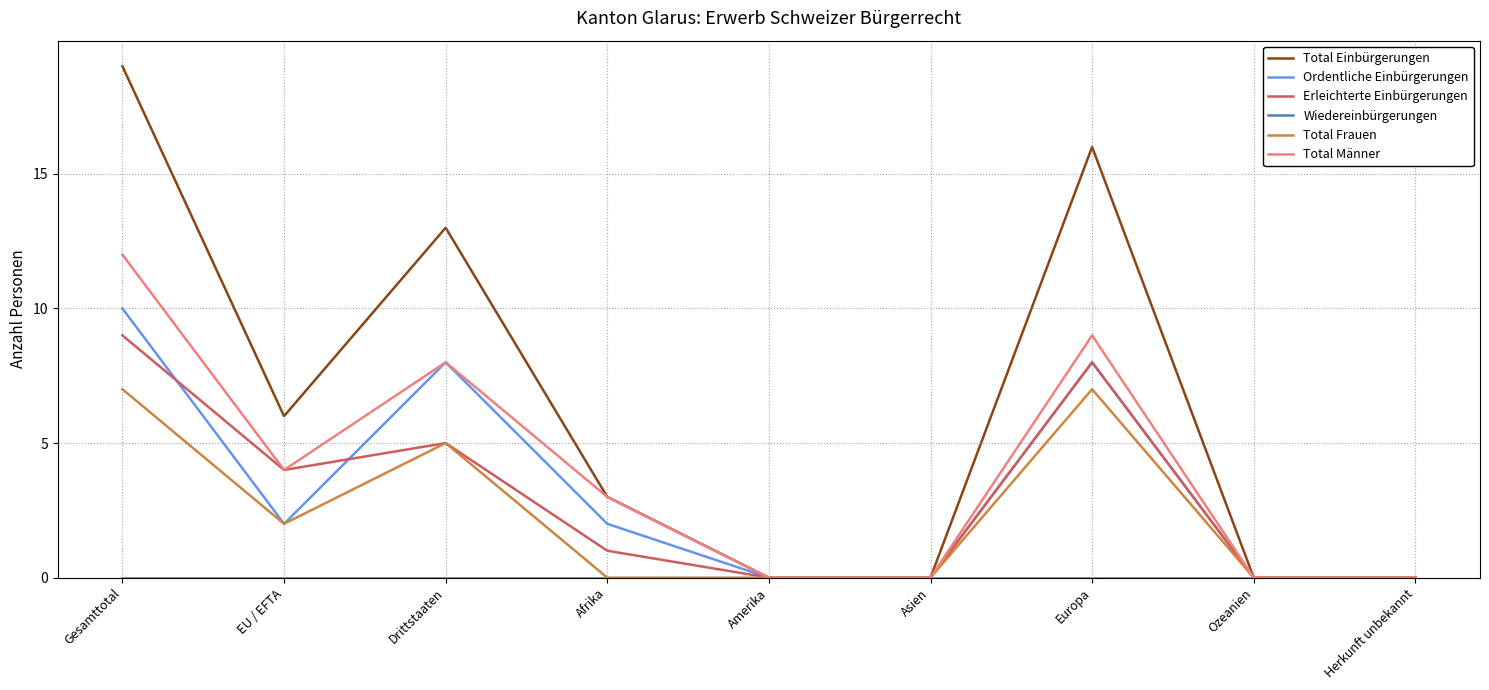

What is the highest value of the Ordentliche Einbürgerungen series?

10